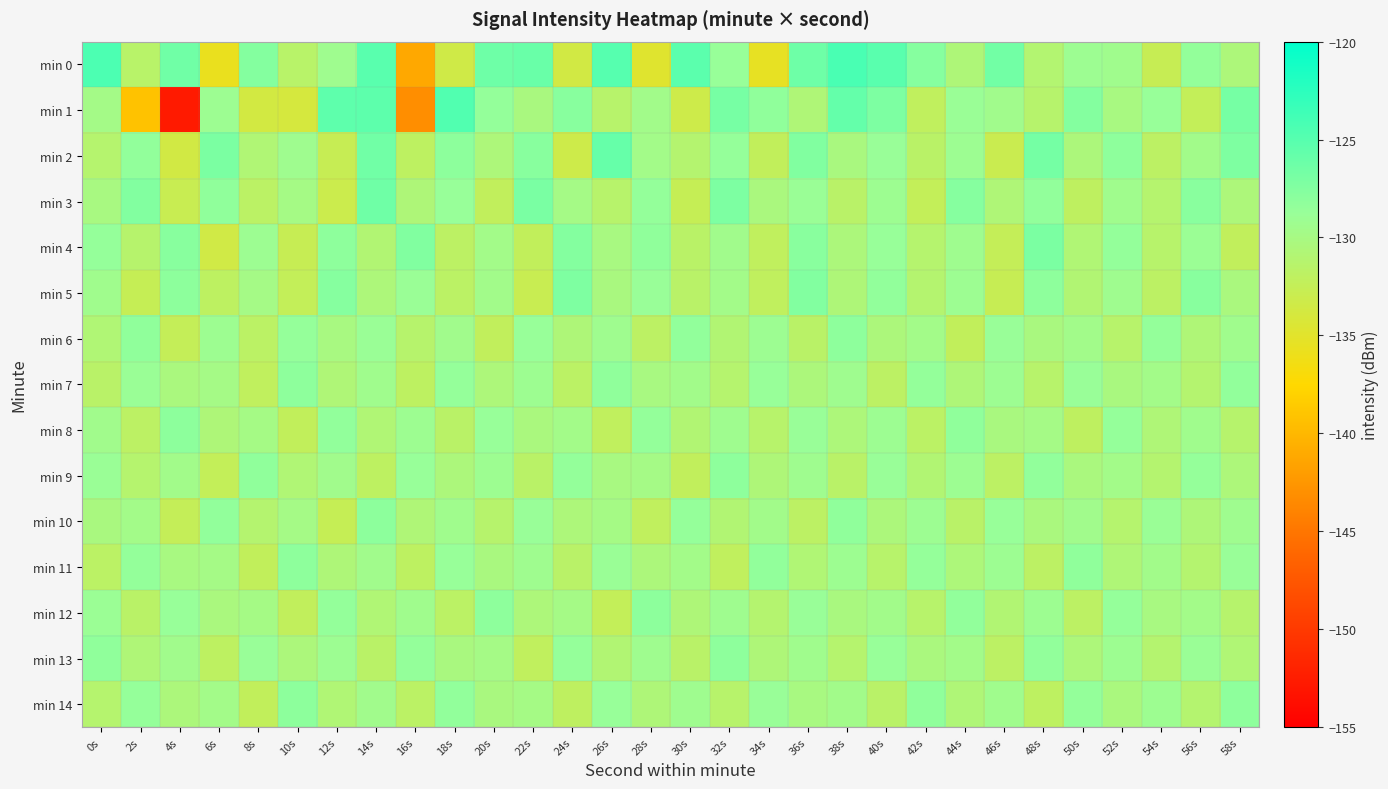

Reading right to left, list all the values displayed in this chart.

min 0: 58s=-130.5	56s=-128.5	54s=-132.7	52s=-129.4	50s=-129.1	48s=-131.0	46s=-126.6	44s=-130.7	42s=-127.7	40s=-125.2	38s=-124.2	36s=-126.3	34s=-135.5	32s=-128.7	30s=-125.2	28s=-134.8	26s=-125.0	24s=-133.6	22s=-126.0	20s=-126.3	18s=-133.4	16s=-141.1	14s=-125.2	12s=-129.3	10s=-131.5	8s=-127.6	6s=-135.7	4s=-126.5	2s=-131.5	0s=-124.4
min 1: 58s=-126.8	56s=-132.4	54s=-128.7	52s=-130.1	50s=-127.6	48s=-131.3	46s=-129.5	44s=-128.9	42s=-132.1	40s=-127.2	38s=-125.8	36s=-130.7	34s=-128.3	32s=-126.9	30s=-133.2	28s=-129.6	26s=-131.4	24s=-127.8	22s=-130.2	20s=-128.5	18s=-124.7	16s=-143.1	14s=-125.4	12s=-125.4	10s=-133.9	8s=-133.7	6s=-129.2	4s=-152.7	2s=-139.2	0s=-129.8
min 2: 58s=-127.3	56s=-129.6	54s=-131.8	52s=-128.2	50s=-130.4	48s=-126.7	46s=-132.9	44s=-129.1	42s=-131.6	40s=-128.8	38s=-130.2	36s=-127.4	34s=-132.3	32s=-128.6	30s=-131.1	28s=-129.7	26s=-125.9	24s=-133.2	22s=-127.8	20s=-130.5	18s=-128.1	16s=-131.9	14s=-126.5	12s=-132.7	10s=-129.3	8s=-130.8	6s=-127.1	4s=-133.6	2s=-128.4	0s=-131.2
min 3: 58s=-130.5	56s=-127.9	54s=-131.2	52s=-129.4	50s=-132.0	48s=-128.4	46s=-130.7	44s=-127.7	42s=-132.4	40s=-129.2	38s=-131.5	36s=-128.9	34s=-130.3	32s=-127.2	30s=-132.6	28s=-128.5	26s=-131.4	24s=-129.8	22s=-127.0	20s=-132.2	18s=-128.7	16s=-130.6	14s=-126.4	12s=-133.1	10s=-129.9	8s=-131.7	6s=-128.3	4s=-132.8	2s=-127.5	0s=-130.1
min 4: 58s=-132.2	56s=-129.0	54s=-131.4	52s=-128.5	50s=-130.8	48s=-127.1	46s=-132.5	44s=-129.3	42s=-131.2	40s=-128.7	38s=-130.4	36s=-127.9	34s=-132.1	32s=-129.5	30s=-131.6	28s=-128.3	26s=-130.1	24s=-127.6	22s=-132.3	20s=-129.7	18s=-131.8	16s=-127.4	14s=-130.9	12s=-128.2	10s=-132.7	8s=-129.1	6s=-133.5	4s=-127.8	2s=-131.3	0s=-128.6
min 5: 58s=-130.3	56s=-127.8	54s=-131.8	52s=-129.3	50s=-130.9	48s=-128.2	46s=-132.7	44s=-129.1	42s=-131.1	40s=-128.4	38s=-130.6	36s=-127.5	34s=-132.1	32s=-129.7	30s=-131.5	28s=-128.8	26s=-130.2	24s=-127.3	22s=-132.8	20s=-129.6	18s=-131.7	16s=-128.9	14s=-130.5	12s=-127.7	10s=-132.4	8s=-129.8	6s=-131.9	4s=-128.1	2s=-132.6	0s=-129.4
min 6: 58s=-129.4	56s=-130.7	54s=-128.5	52s=-131.4	50s=-129.6	48s=-130.2	46s=-128.8	44s=-132.3	42s=-129.7	40s=-130.4	38s=-128.2	36s=-131.6	34s=-129.1	32s=-130.9	30s=-128.4	28s=-131.8	26s=-129.3	24s=-130.6	22s=-128.7	20s=-132.2	18s=-129.5	16s=-131.3	14s=-128.9	12s=-130.1	10s=-128.6	8s=-131.7	6s=-129.2	4s=-132.5	2s=-128.3	0s=-130.8
min 7: 58s=-128.4	56s=-131.1	54s=-129.7	52s=-130.2	50s=-128.8	48s=-131.4	46s=-129.1	44s=-130.6	42s=-128.5	40s=-131.8	38s=-129.3	36s=-130.4	34s=-128.7	32s=-131.2	30s=-129.6	28s=-130.1	26s=-128.3	24s=-131.7	22s=-129.2	20s=-130.5	18s=-128.6	16s=-131.9	14s=-129.4	12s=-130.7	10s=-128.2	8s=-132.1	6s=-129.8	4s=-130.3	2s=-128.9	0s=-131.5
min 8: 58s=-131.3	56s=-129.4	54s=-130.7	52s=-128.6	50s=-132.0	48s=-129.8	46s=-130.2	44s=-128.3	42s=-131.7	40s=-129.1	38s=-130.5	36s=-128.8	34s=-131.4	32s=-129.3	30s=-130.9	28s=-128.5	26s=-132.1	24s=-129.7	22s=-130.3	20s=-128.7	18s=-131.6	16s=-129.2	14s=-130.8	12s=-128.4	10s=-132.3	8s=-129.9	6s=-130.6	4s=-128.1	2s=-131.8	0s=-129.5
min 9: 58s=-130.5	56s=-128.6	54s=-131.1	52s=-129.7	50s=-130.3	48s=-128.4	46s=-131.8	44s=-129.1	42s=-130.9	40s=-128.8	38s=-131.5	36s=-129.3	34s=-130.6	32s=-128.2	30s=-132.2	28s=-129.8	26s=-130.1	24s=-128.5	22s=-131.6	20s=-129.2	18s=-130.4	16s=-128.7	14s=-131.9	12s=-129.5	10s=-130.8	8s=-128.3	6s=-132.4	4s=-129.6	2s=-131.2	0s=-128.9
min 10: 58s=-129.3	56s=-130.6	54s=-128.9	52s=-131.2	50s=-129.5	48s=-130.3	46s=-128.7	44s=-131.5	42s=-129.1	40s=-130.4	38s=-128.3	36s=-131.8	34s=-129.6	32s=-130.9	30s=-128.6	28s=-132.1	26s=-129.9	24s=-130.5	22s=-128.8	20s=-131.3	18s=-129.4	16s=-130.7	14s=-128.1	12s=-132.6	10s=-129.8	8s=-131.1	6s=-128.4	4s=-132.5	2s=-129.7	0s=-130.2
min 11: 58s=-128.8	56s=-131.1	54s=-129.6	52s=-130.7	50s=-128.3	48s=-131.8	46s=-129.1	44s=-130.5	42s=-128.6	40s=-131.4	38s=-129.2	36s=-130.8	34s=-128.4	32s=-132.1	30s=-129.7	28s=-130.4	26s=-128.9	24s=-131.5	22s=-129.3	20s=-130.2	18s=-128.7	16s=-131.9	14s=-129.5	12s=-130.6	10s=-128.2	8s=-132.3	6s=-129.8	4s=-130.1	2s=-128.5	0s=-131.7
min 12: 58s=-131.3	56s=-129.7	54s=-130.1	52s=-128.6	50s=-131.8	48s=-129.2	46s=-130.9	44s=-128.4	42s=-131.4	40s=-129.6	38s=-130.2	36s=-128.8	34s=-131.1	32s=-129.3	30s=-130.6	28s=-128.1	26s=-132.4	24s=-129.8	22s=-130.5	20s=-128.2	18s=-131.7	16s=-129.4	14s=-130.8	12s=-128.5	10s=-132.2	8s=-129.9	6s=-130.3	4s=-128.7	2s=-131.6	0s=-129.0
min 13: 58s=-130.8	56s=-128.9	54s=-131.1	52s=-129.2	50s=-130.5	48s=-128.4	46s=-131.8	44s=-129.7	42s=-130.3	40s=-128.7	38s=-131.2	36s=-129.4	34s=-130.6	32s=-128.2	30s=-131.5	28s=-129.3	26s=-130.9	24s=-128.6	22s=-132.1	20s=-129.8	18s=-130.2	16s=-128.5	14s=-131.6	12s=-129.1	10s=-130.4	8s=-128.8	6s=-131.9	4s=-129.5	2s=-130.7	0s=-128.3
min 14: 58s=-128.2	56s=-131.1	54s=-129.2	52s=-130.3	50s=-128.5	48s=-131.9	46s=-129.4	44s=-130.7	42s=-128.3	40s=-131.5	38s=-129.6	36s=-130.1	34s=-128.8	32s=-131.4	30s=-129.3	28s=-130.6	26s=-128.7	24s=-132.0	22s=-129.9	20s=-130.2	18s=-128.4	16s=-131.7	14s=-129.5	12s=-130.8	10s=-128.1	8s=-132.3	6s=-129.7	4s=-130.4	2s=-128.6	0s=-131.2